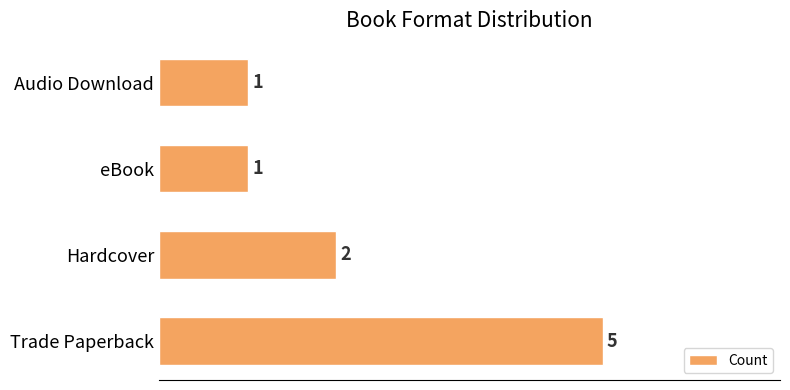

Reading top to bottom, what are all the values shown in this chart?

1	1	2	5